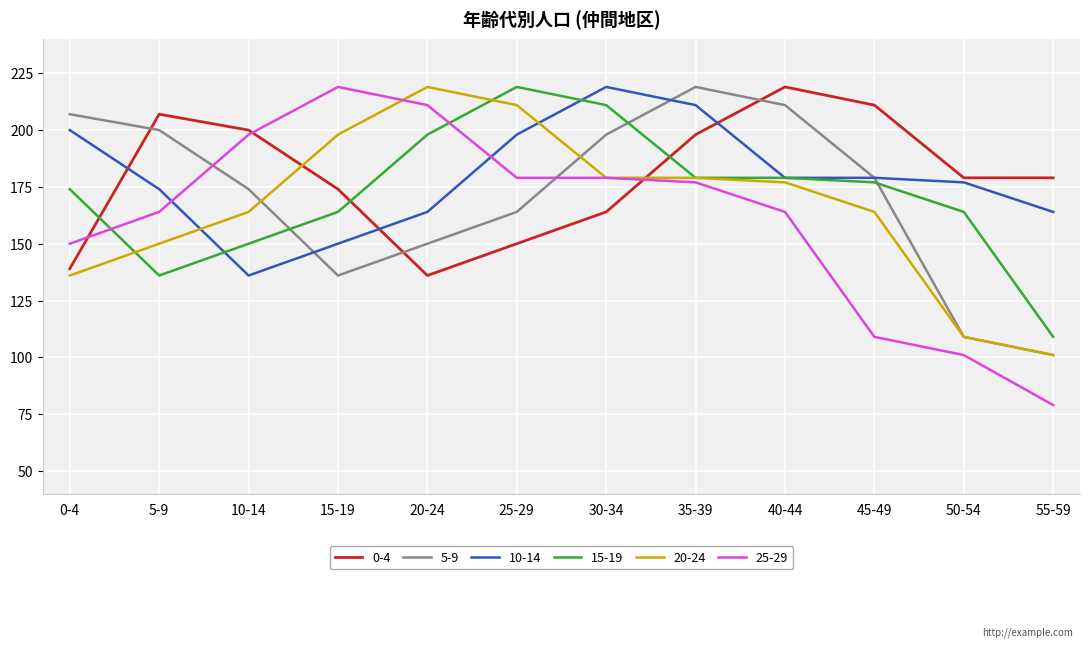

What position from the left is 30-34?

7